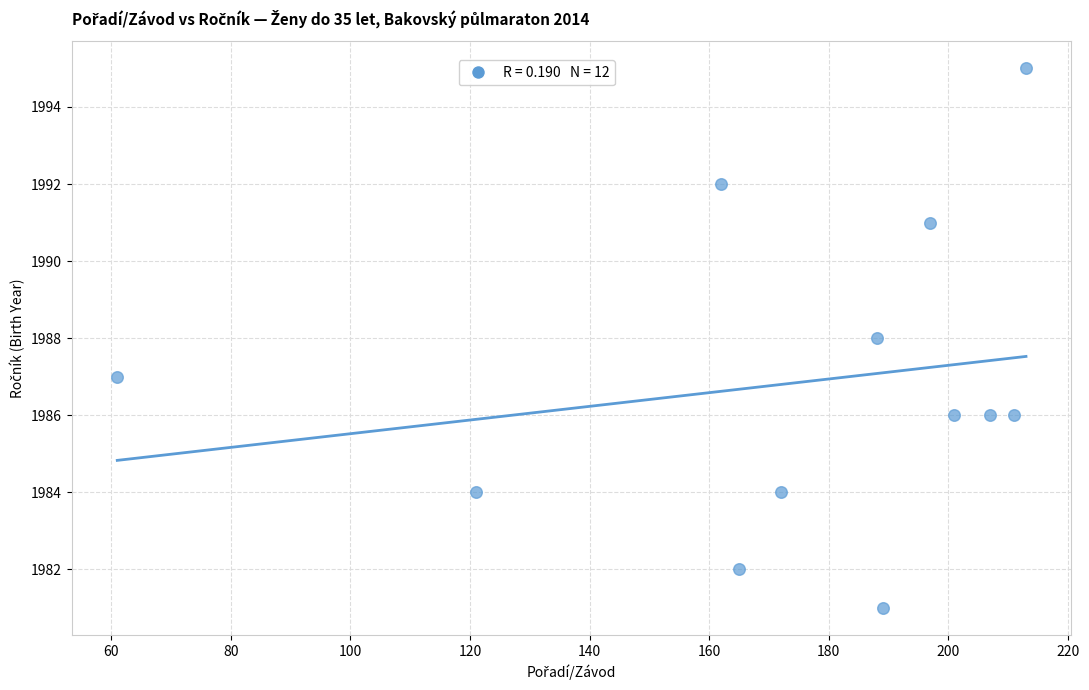

What is the average Y value?

1987